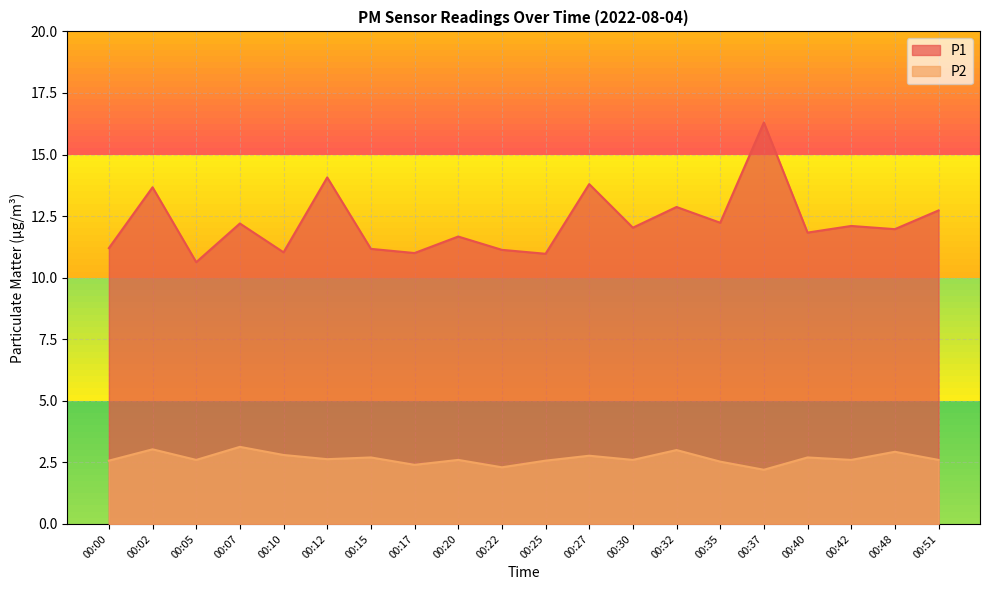

At how many categories does at least one series exceed 10?

20